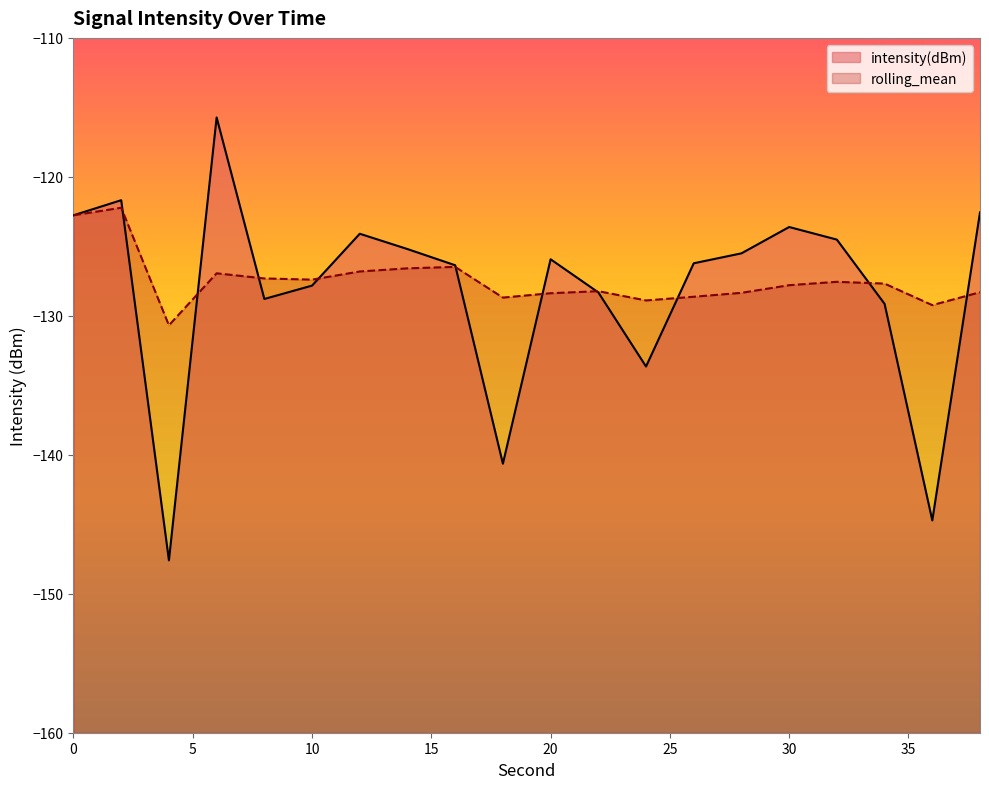

What is the value of the rolling_mean point at the 10th from the left?

-128.7